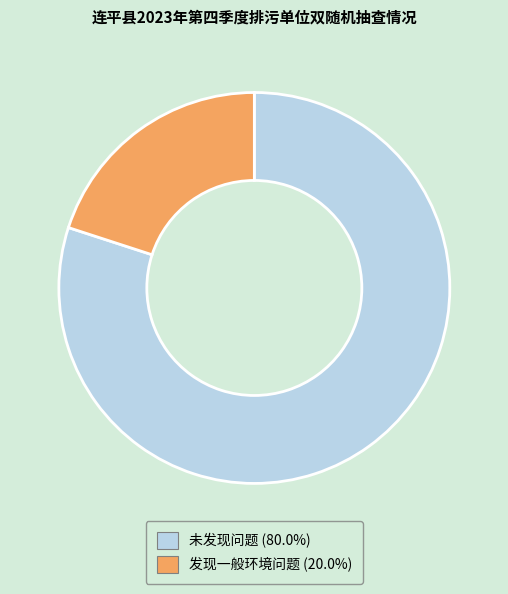

True or false: 未发现问题 accounts for 80% of the total.

True